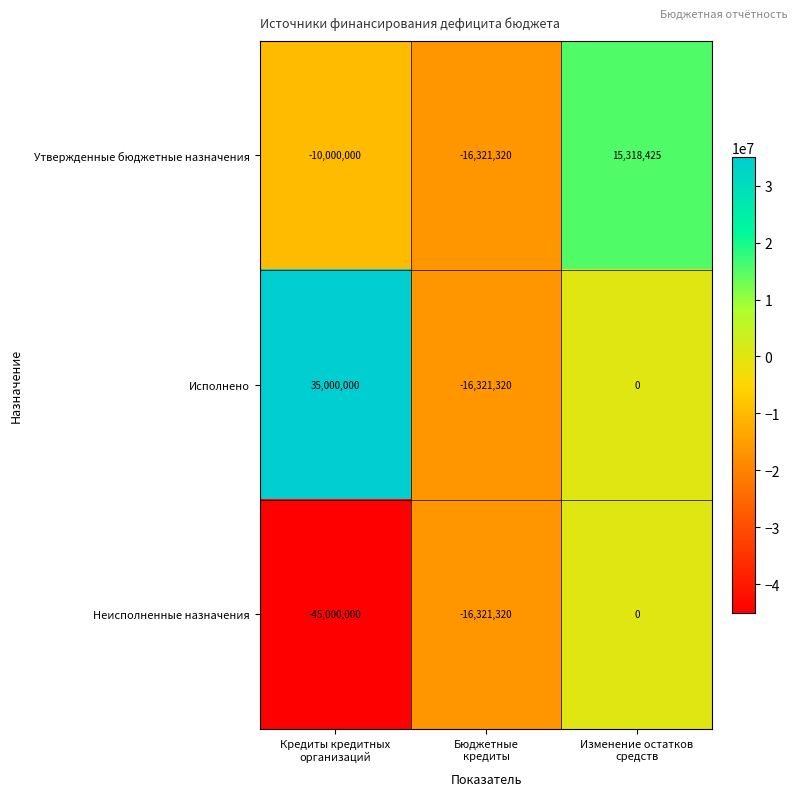

What is the average value of the Исполнено series?

6226227